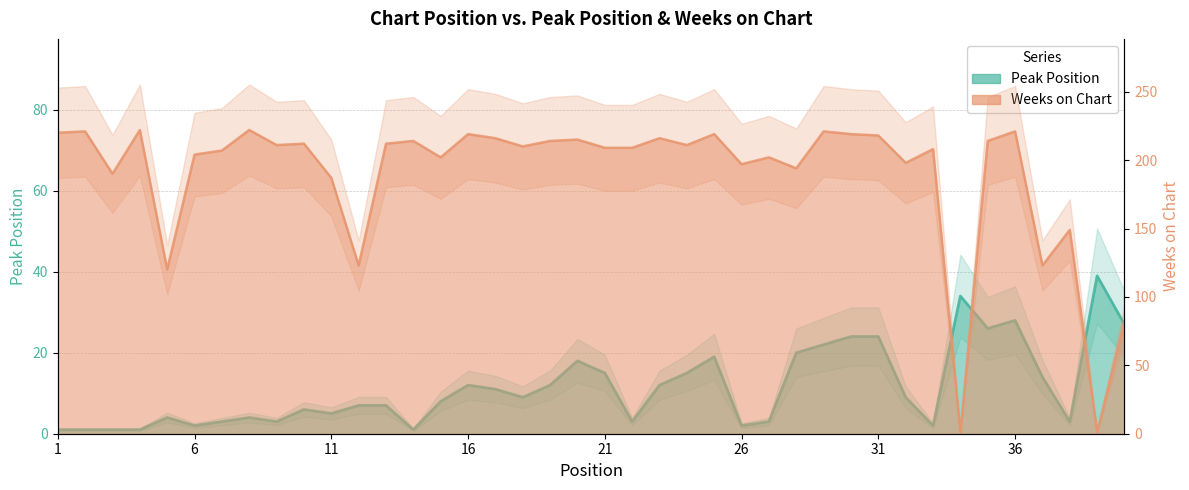

What is the difference between the maximum and minimum values in the Peak Position series?

38